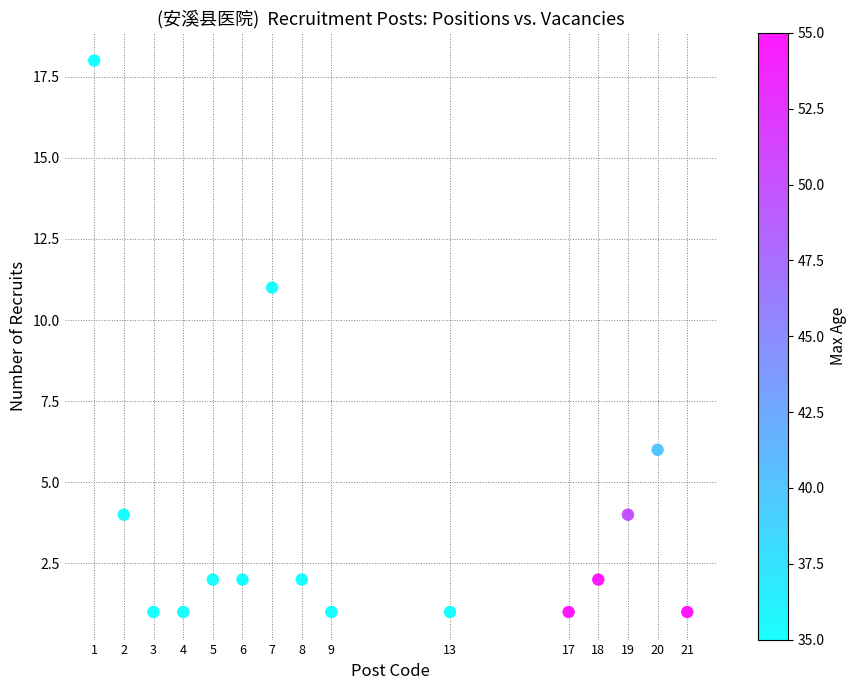

What is the range of X values (max minus min)?

20